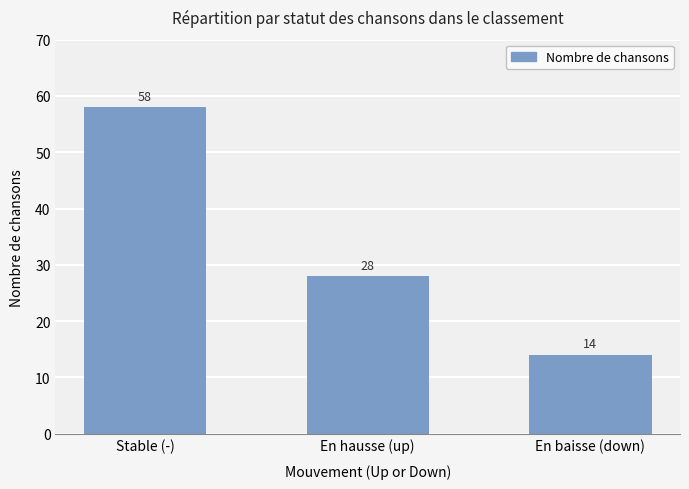

Reading left to right, extract all data points from this chart.

Stable (-)=58	En hausse (up)=28	En baisse (down)=14